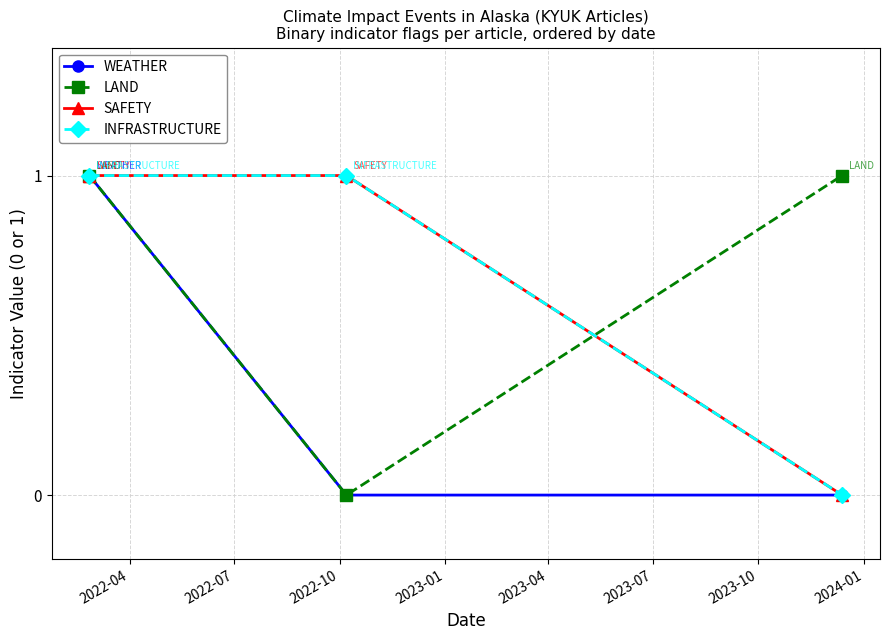

Does the chart have visible grid lines?

Yes